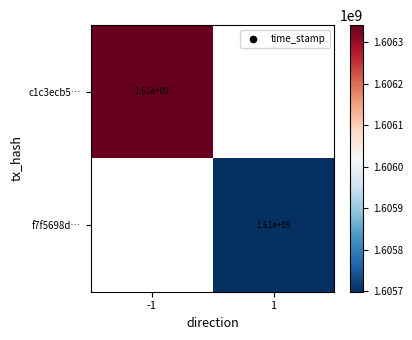

The f7f5698d… series shows 1083511737 at 1. True or false?

False